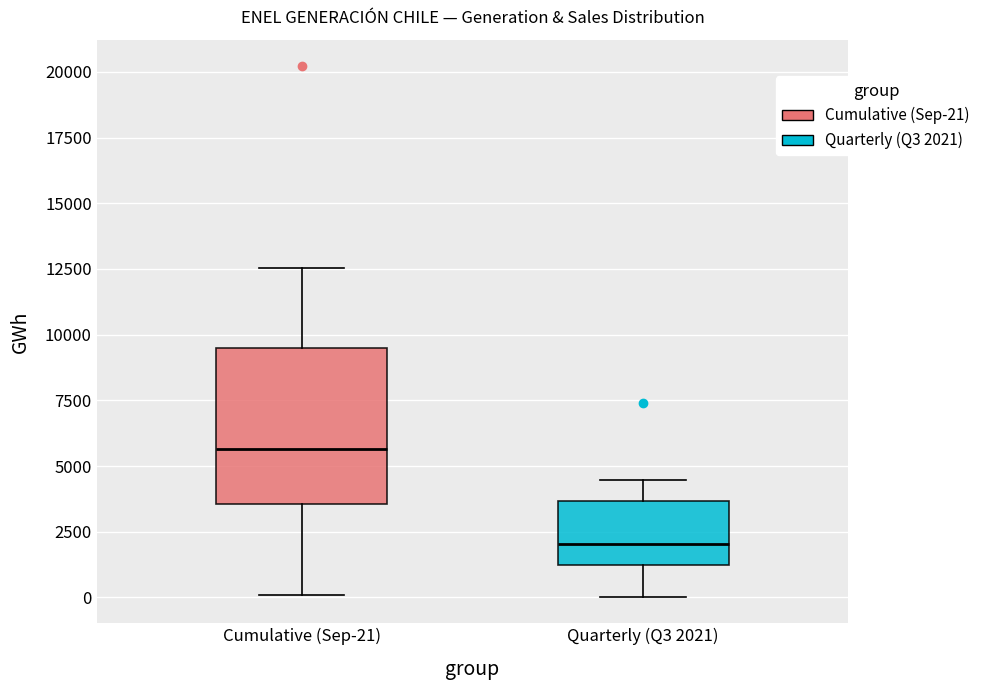

Reading left to right, read every box against the y-axis: the position of its median line, the range the box covers, and the ends of its whiskers. The values are not printed on the chart, so give them approximately, as read against the axis.

Cumulative (Sep-21): median 5500, box 3500 to 9500, whiskers 0 to 12500
Quarterly (Q3 2021): median 2000, box 1000 to 3500, whiskers 0 to 4500